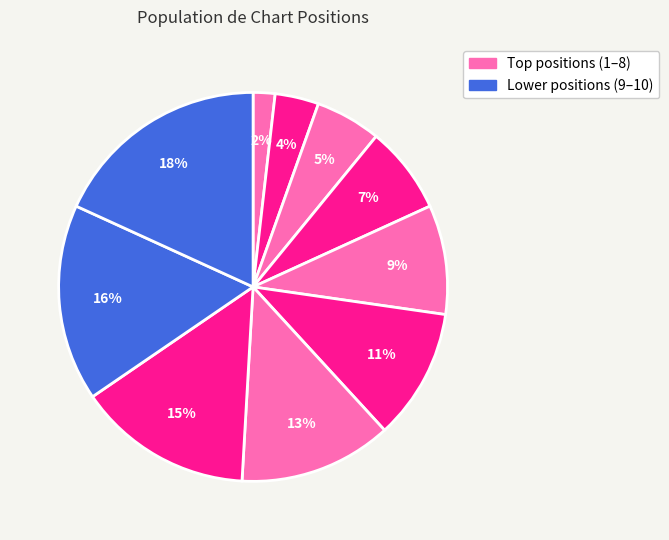

Count the number of slices in the pie.

10